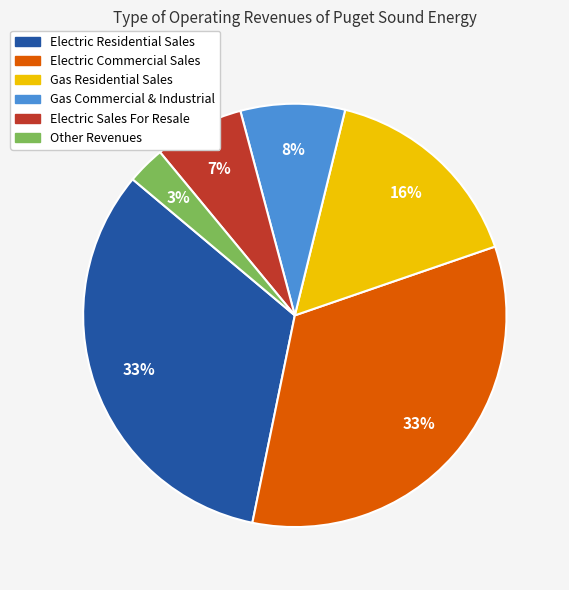

What is the ratio of the value at Gas Residential Sales to the value at Electric Commercial Sales?

0.5